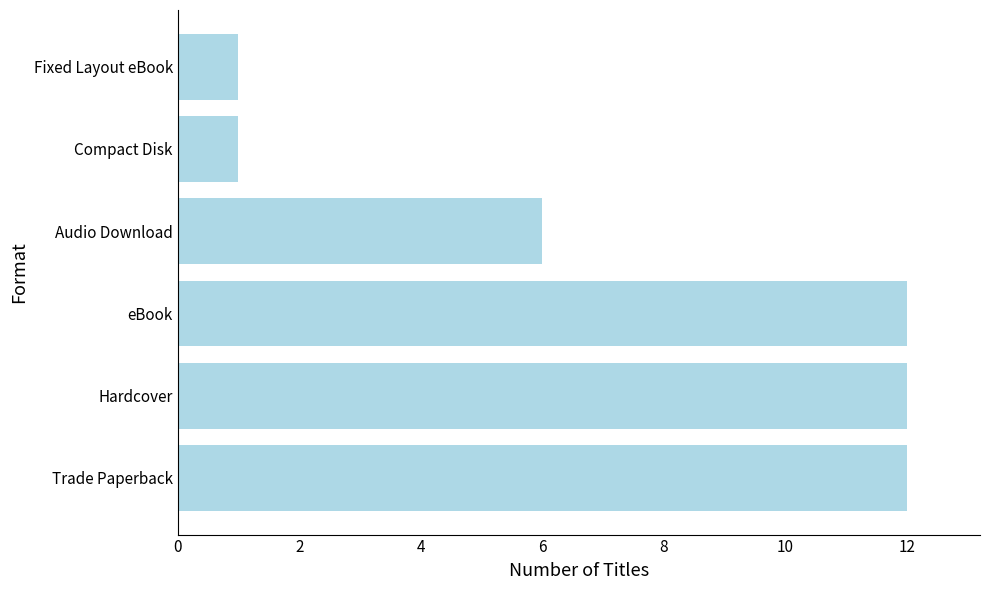

What is the difference between the second highest and minimum values?

11